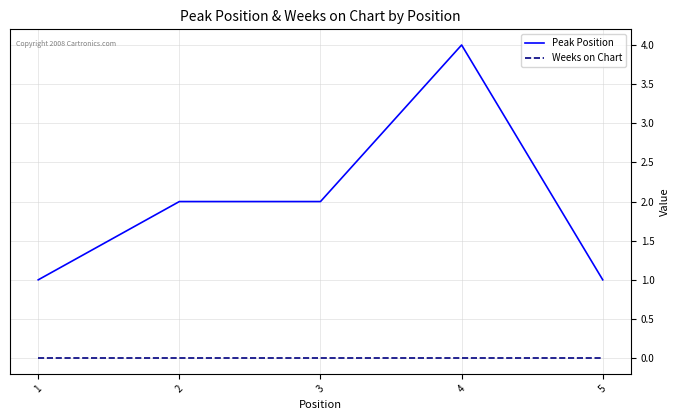

Is this an area chart (filled region under the line)?

No